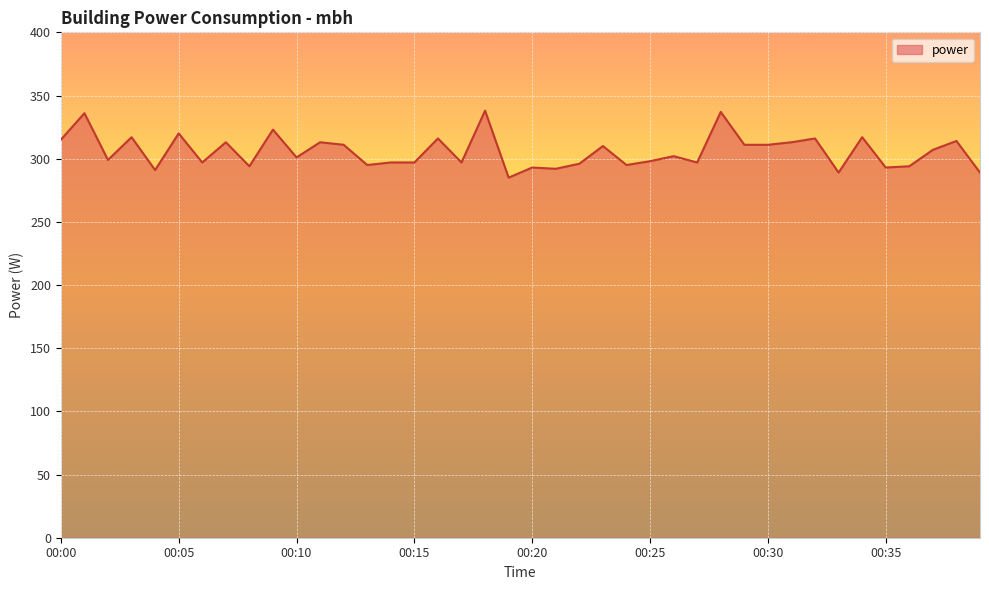

What is the difference between the maximum and minimum values?

53